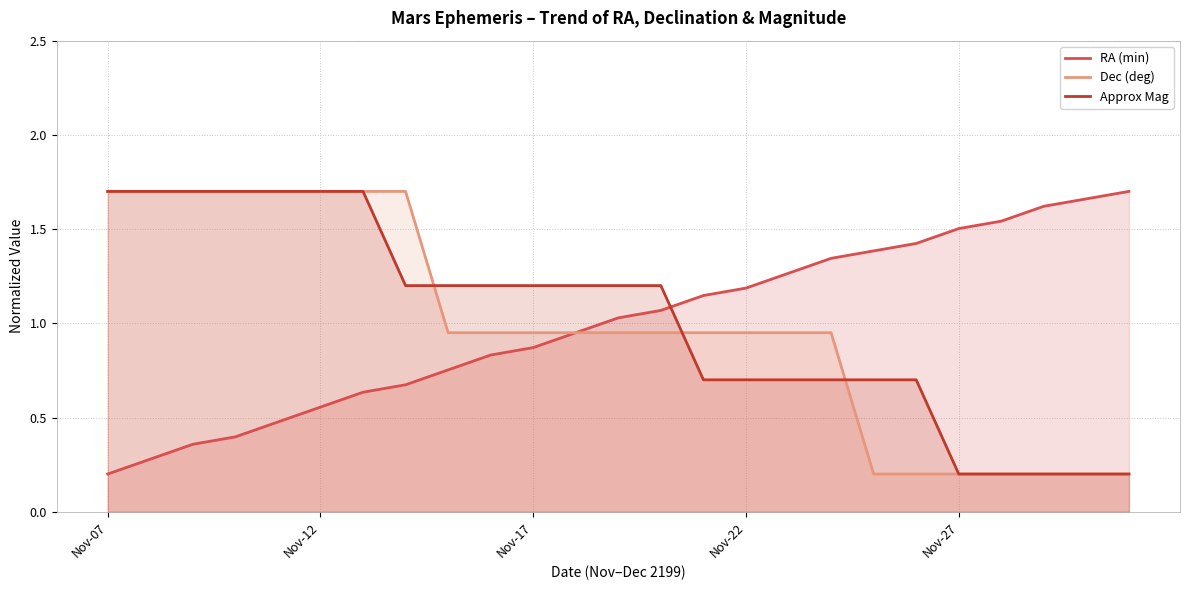

Rank the series by their average value, from lowest to highest.

Dec (deg), RA (min), Approx Mag